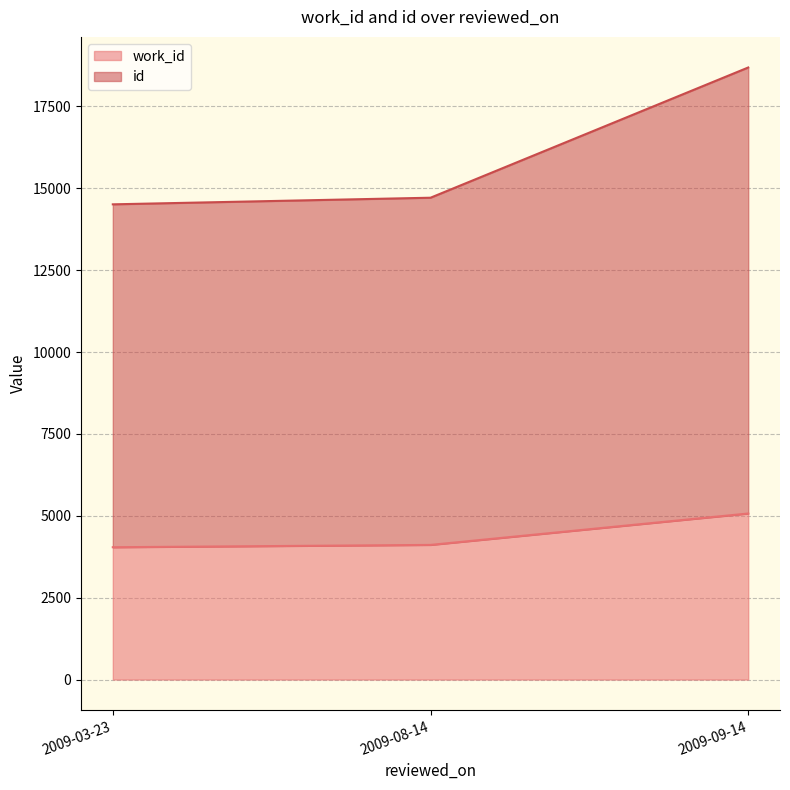

Which category has the highest value in the work_id series?

2009-09-14